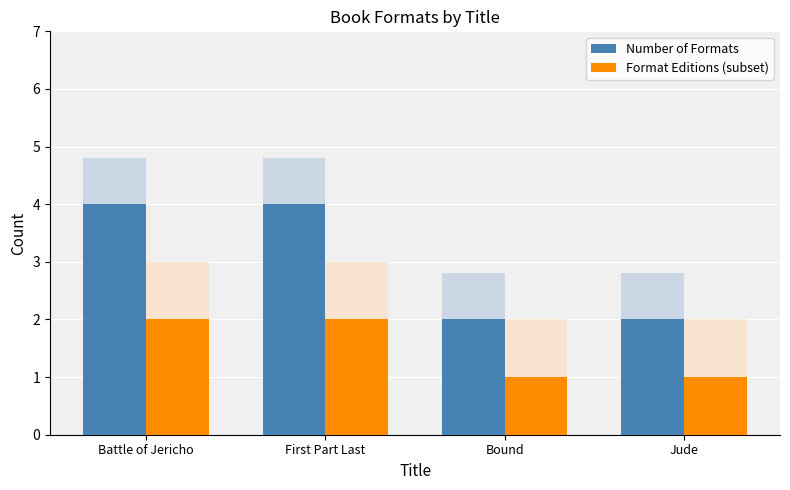

What is the difference between the second highest and second lowest values in the Number of Formats series?

2